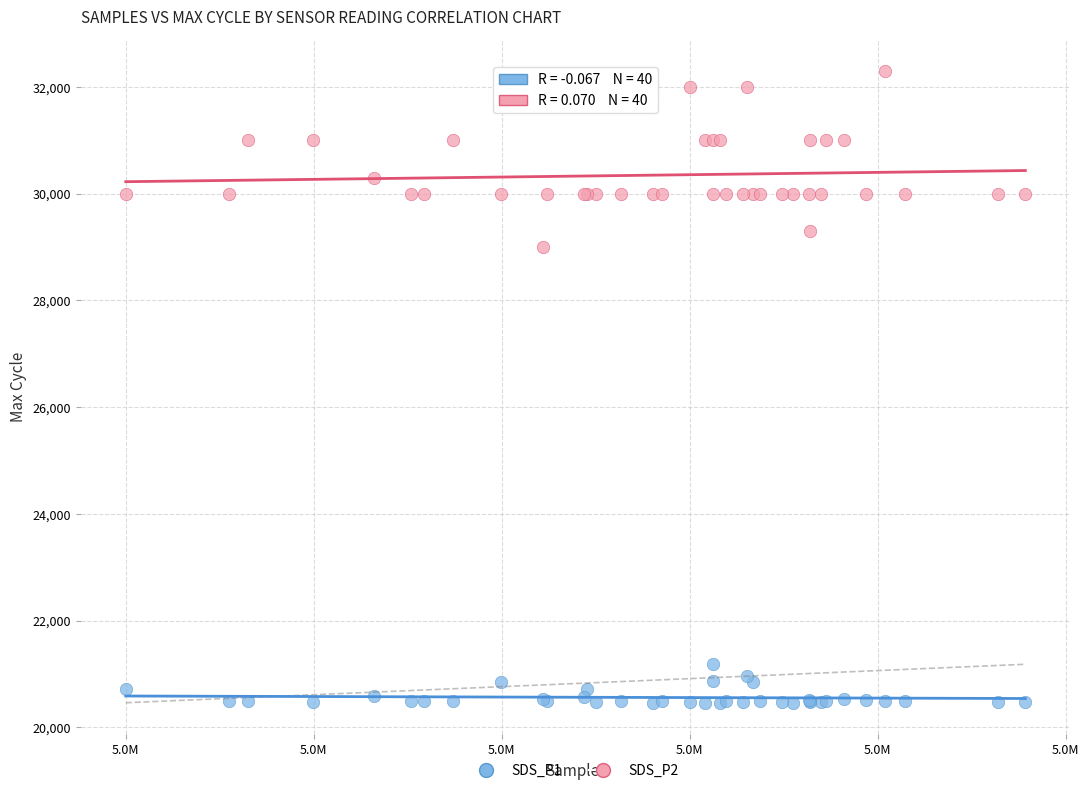

Across all series, what Y value is closest to 26381?

29000